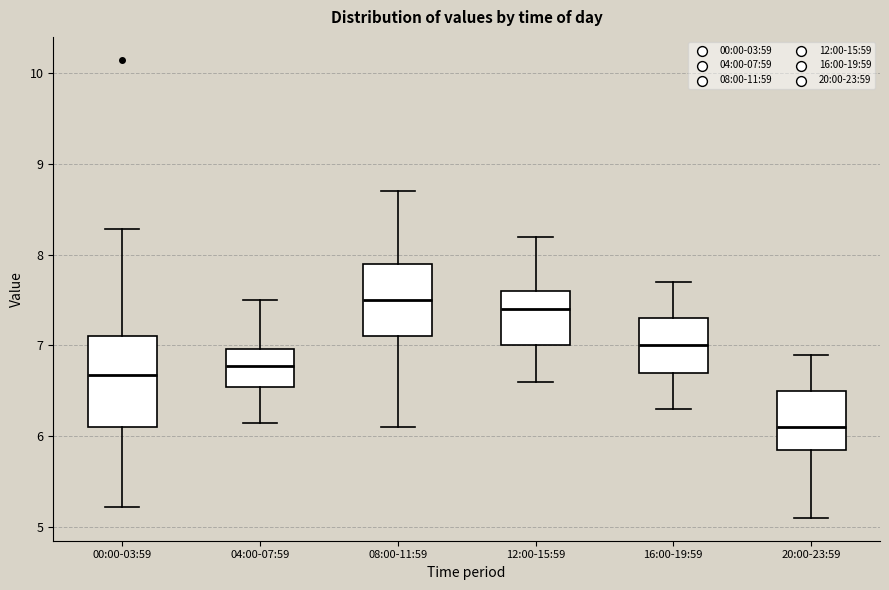

Which box's median line is the lowest?

20:00-23:59